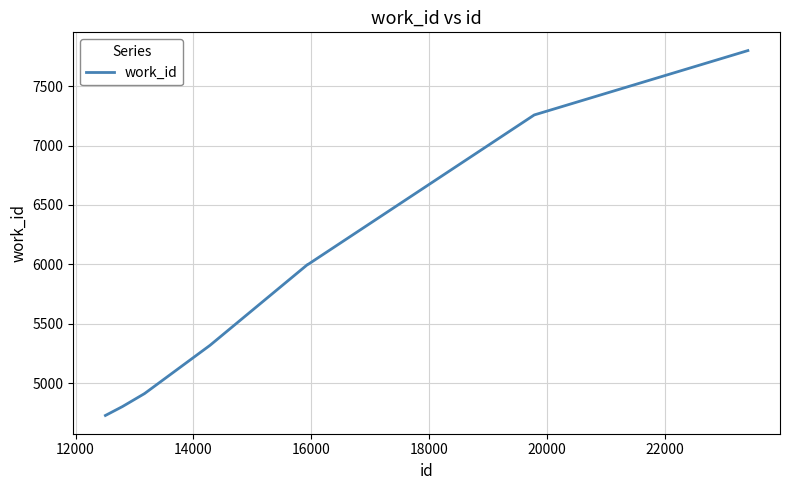

Reading left to right, extract all data points from this chart.

4727	4802	4910	4910	5318	5999	5999	7258	7800